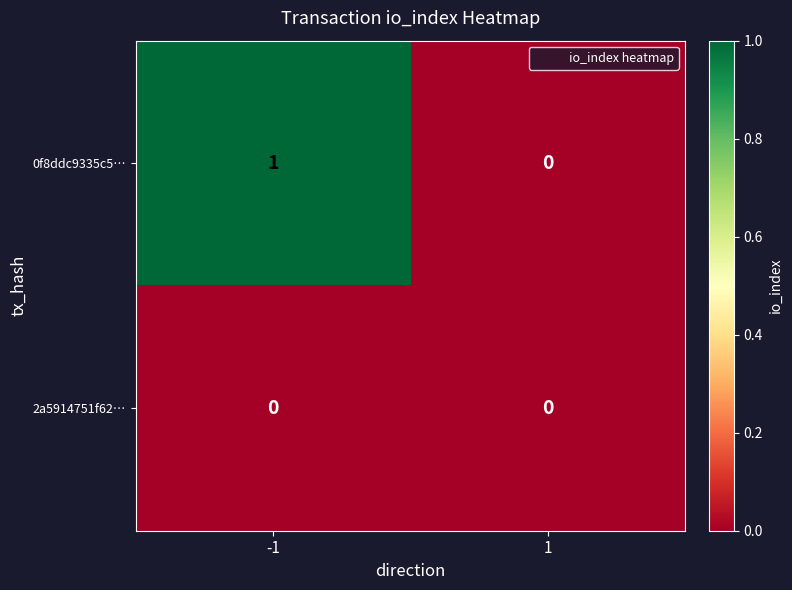

Between -1 and 1, which series saw the biggest shift?

0f8ddc9335c5…